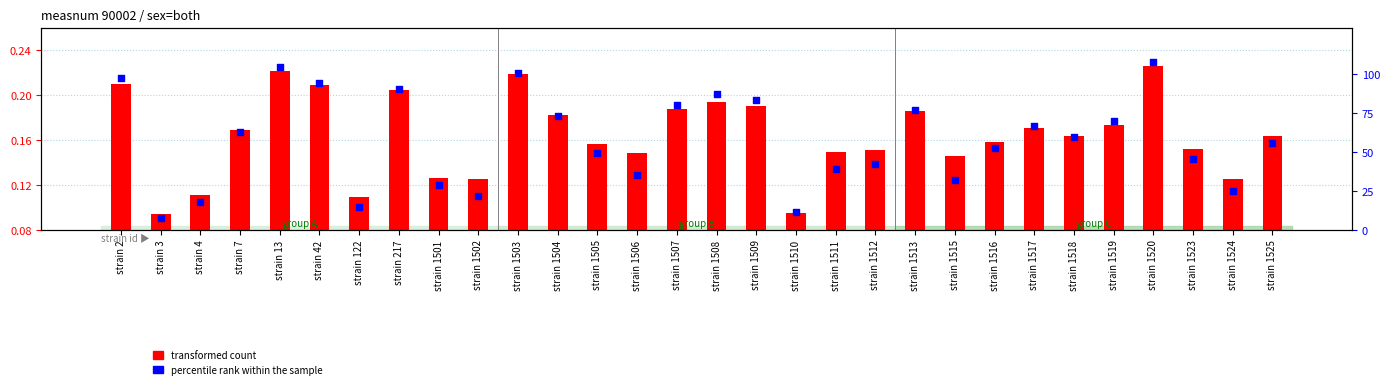

What is the total value across all series at strain 1513?

1.0